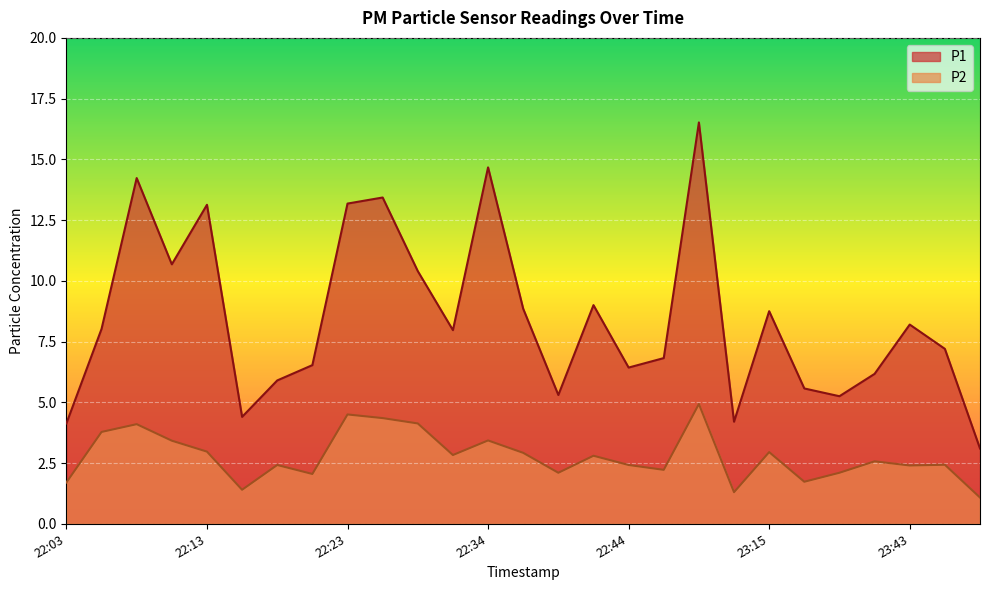

What position from the right is 22:23?

19